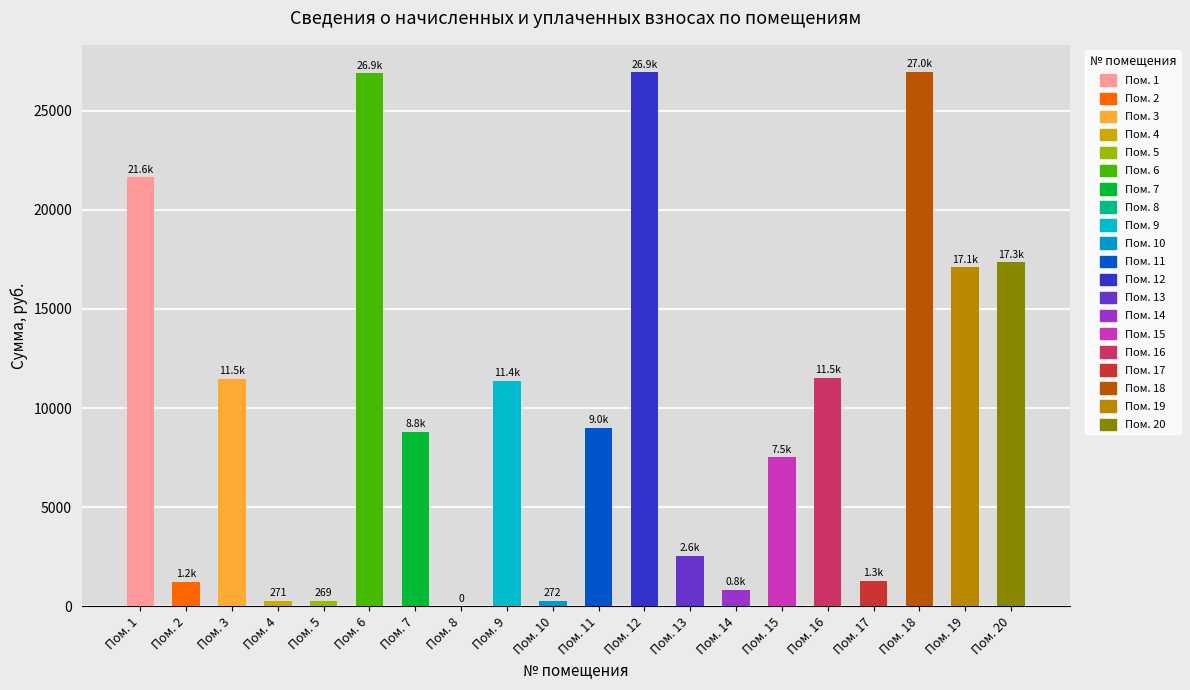

Reading left to right, list all the values displayed in this chart.

21637.0	1248.8	11492.8	270.8	269.4	26877.7	8790.2	0.0	11370.1	271.6	9022.0	26939.2	2554.3	837.4	7522.3	11523.4	1287.5	26969.8	17090.9	17346.4